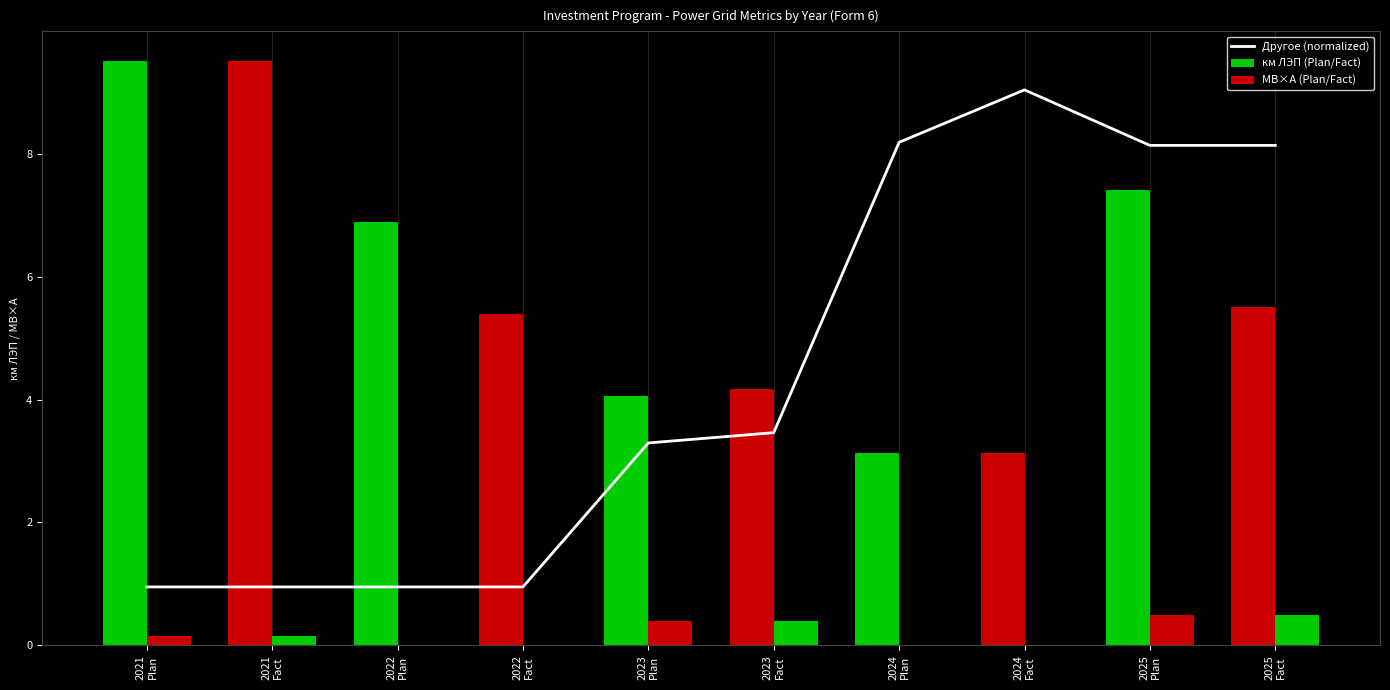

What value does the МВ×А (Plan/Fact) series have at 2021
Fact?

0.2